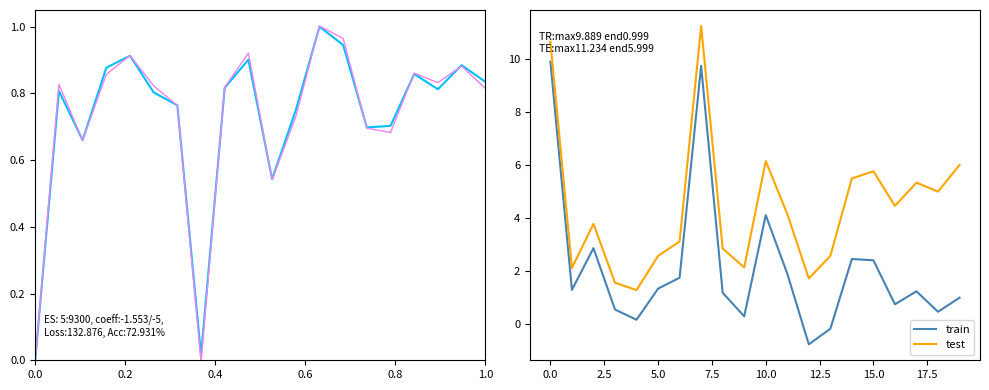

True or false: intensity smooth and test intersect in this chart.

False